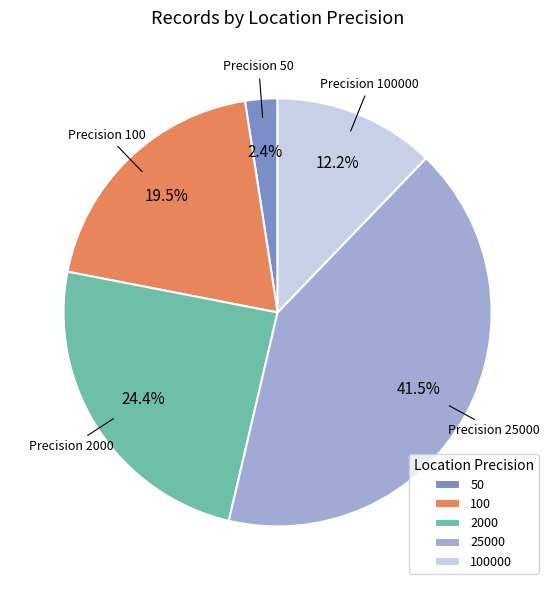

Which category has the smallest portion of the pie?

50